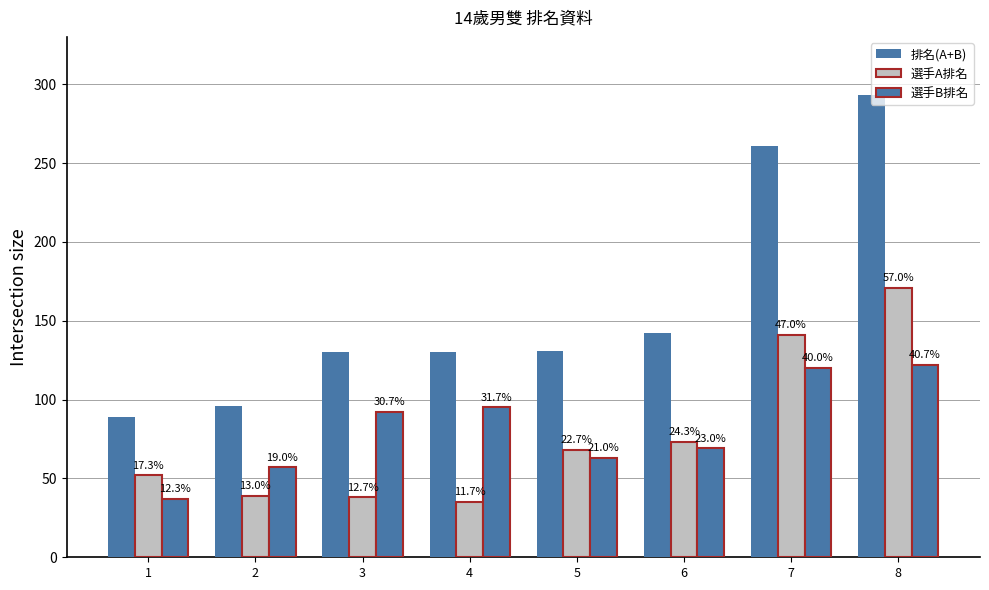

Are the bars horizontal?

No